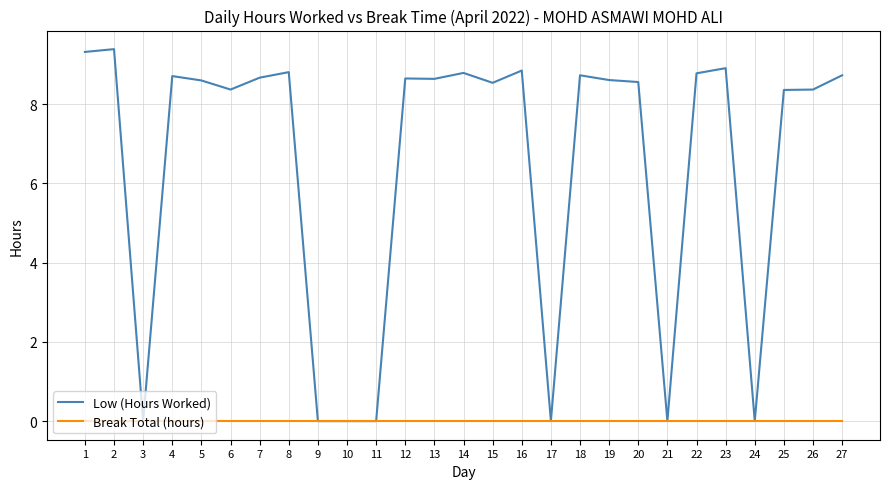

What is the maximum value shown in the chart?

9.4